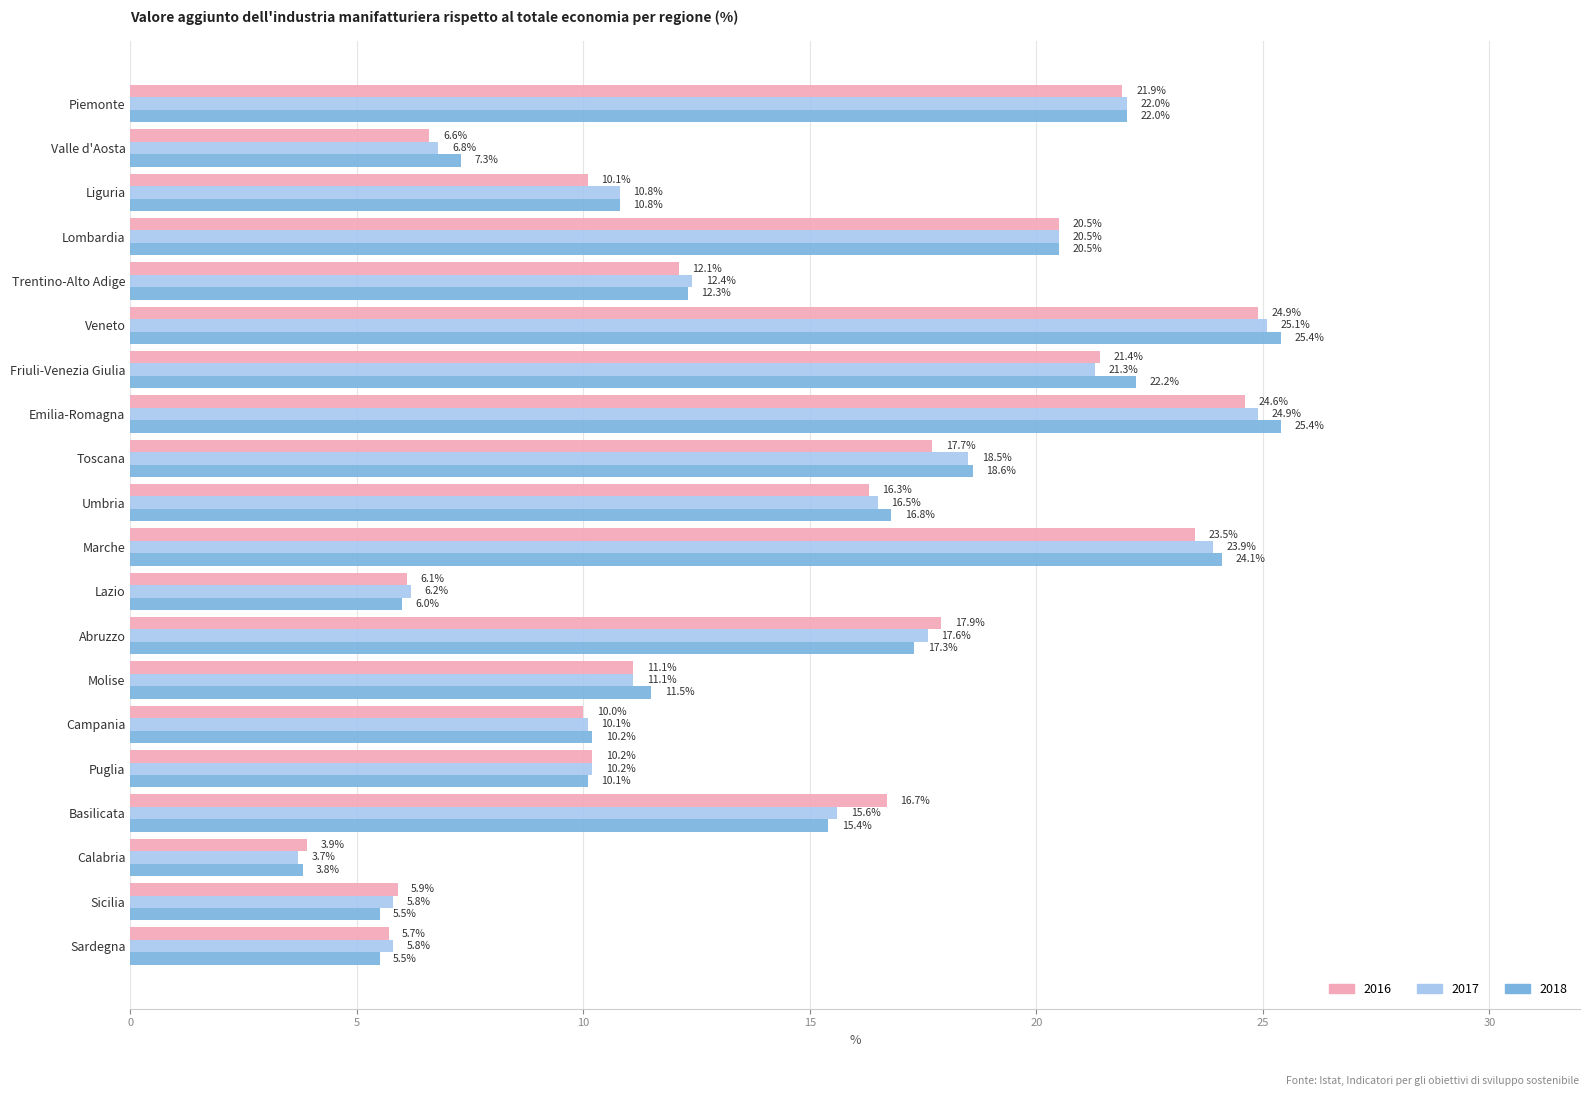

Which category has the lowest value across all series?

Calabria